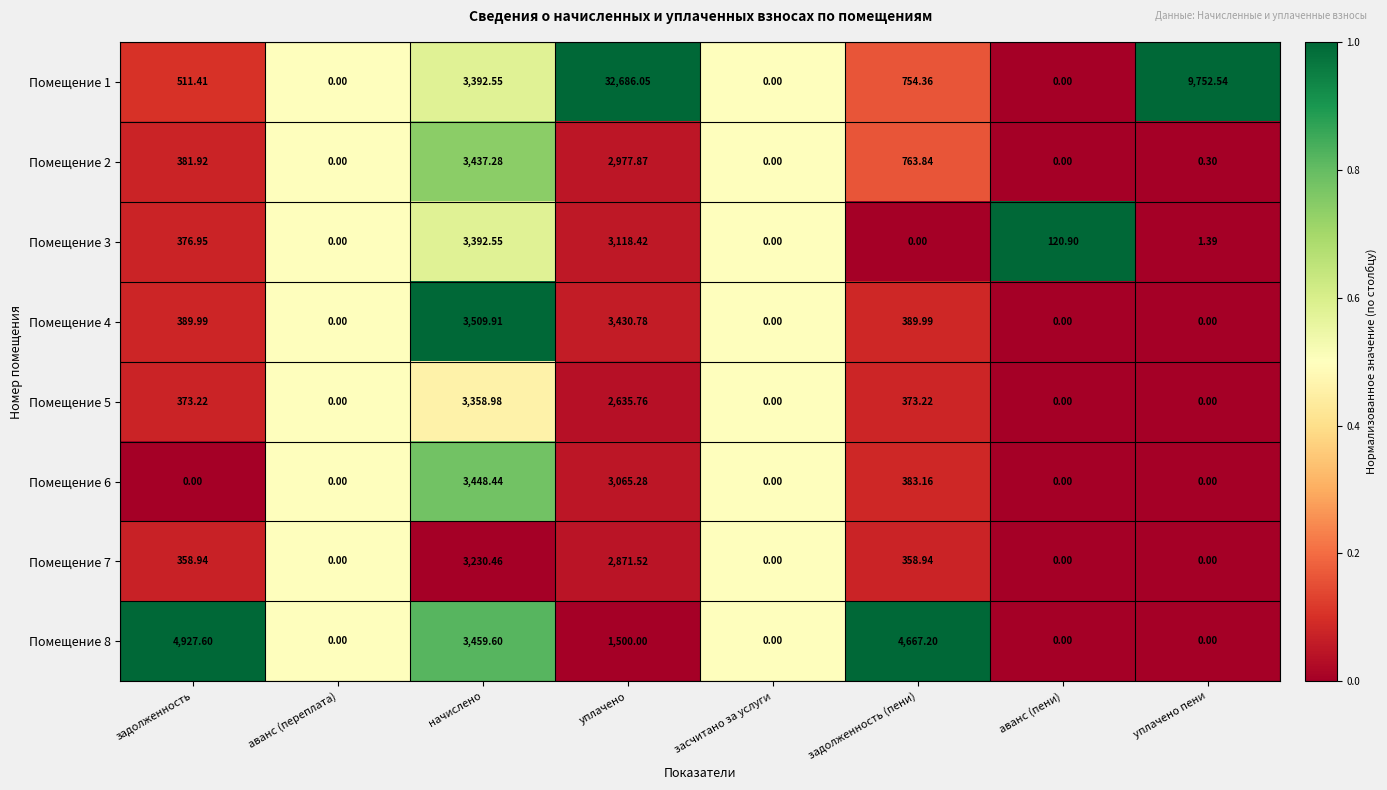

Where is Помещение 3 nearest to the value 1696?

задолженность